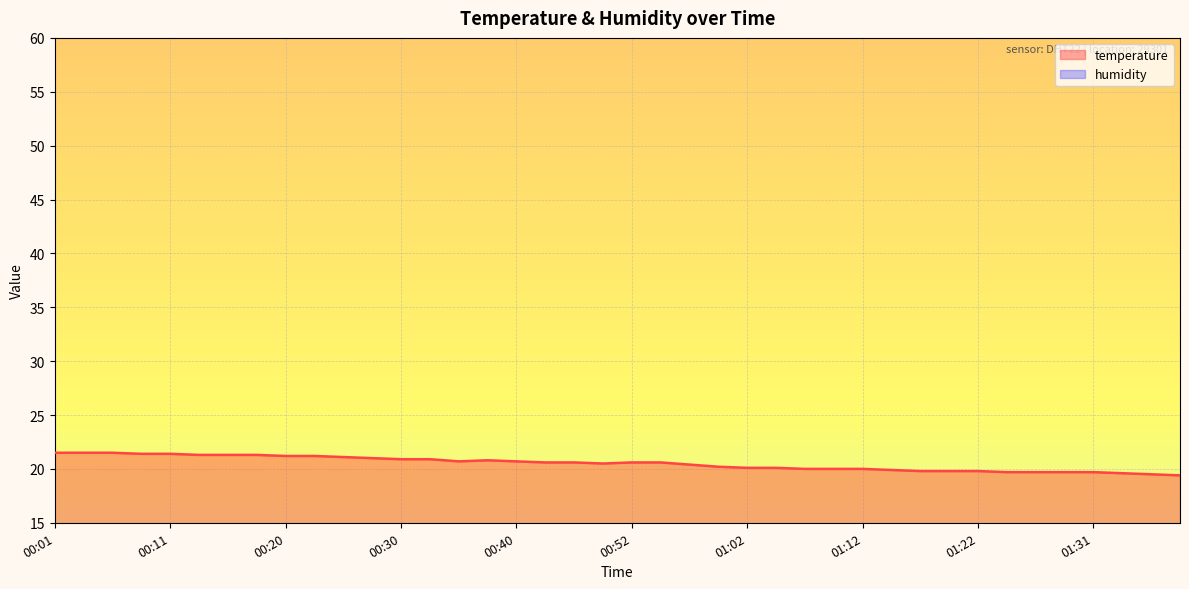

What is the maximum value for temperature?

21.5